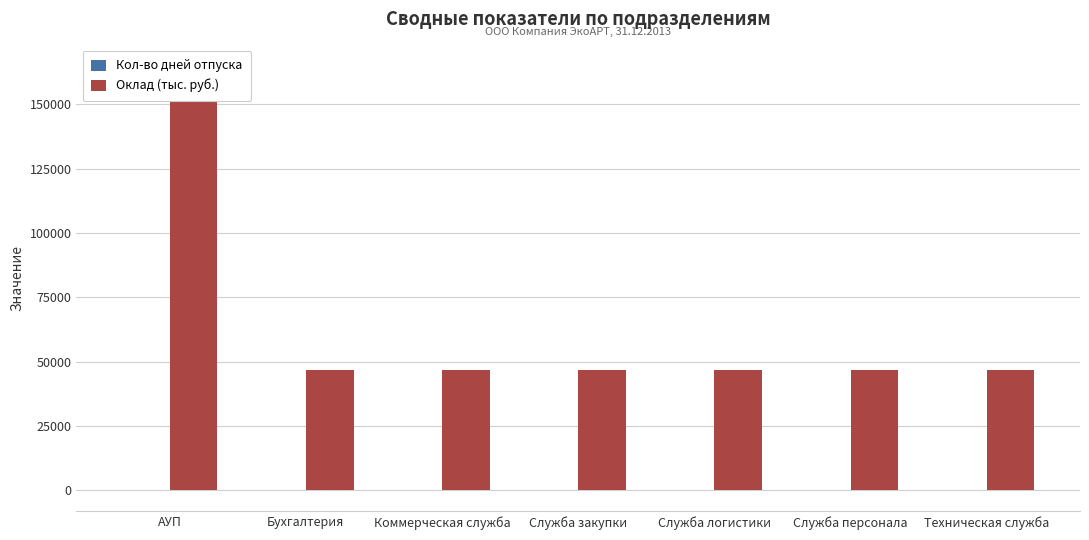

Which series has the largest total across all categories?

Оклад (тыс. руб.)